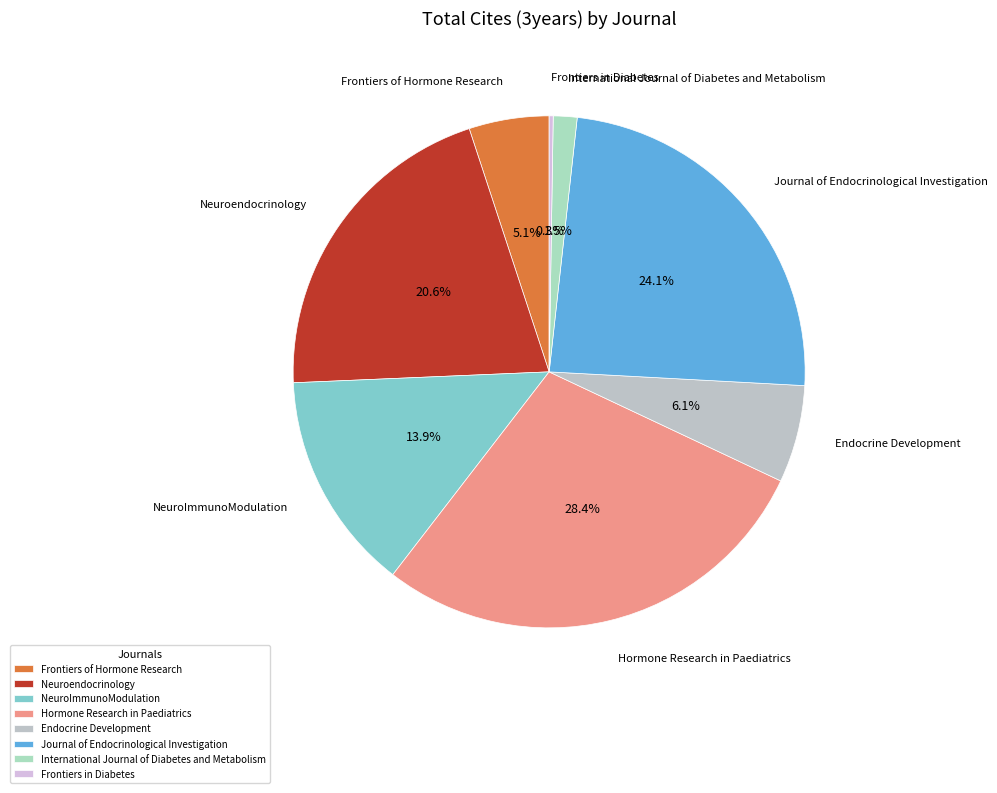

Does Journal of Endocrinological Investigation represent more than half of the total?

No